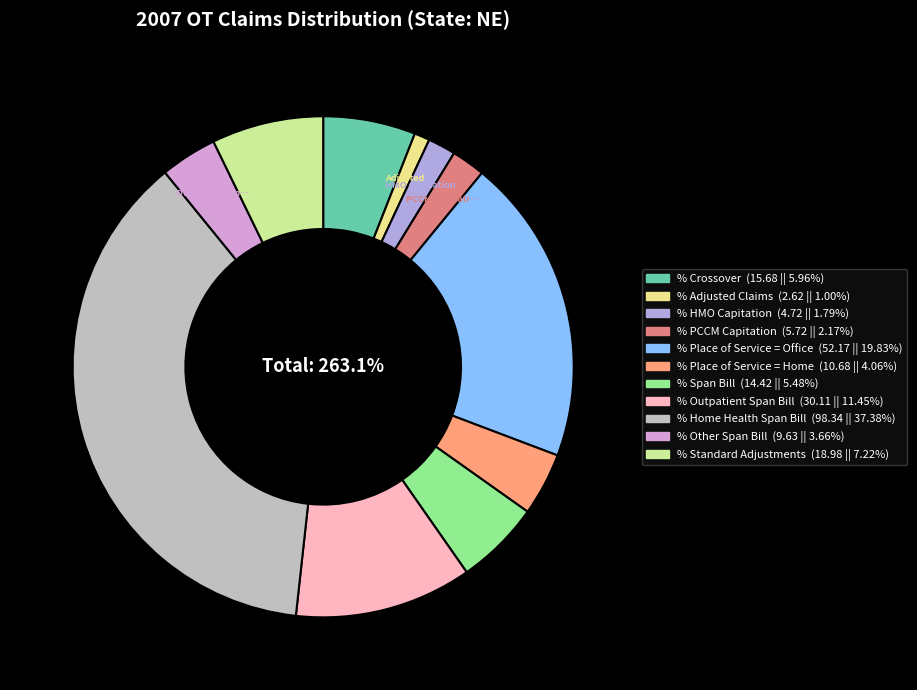

The % Adjusted Claims slice represents 11% of the pie. True or false?

False